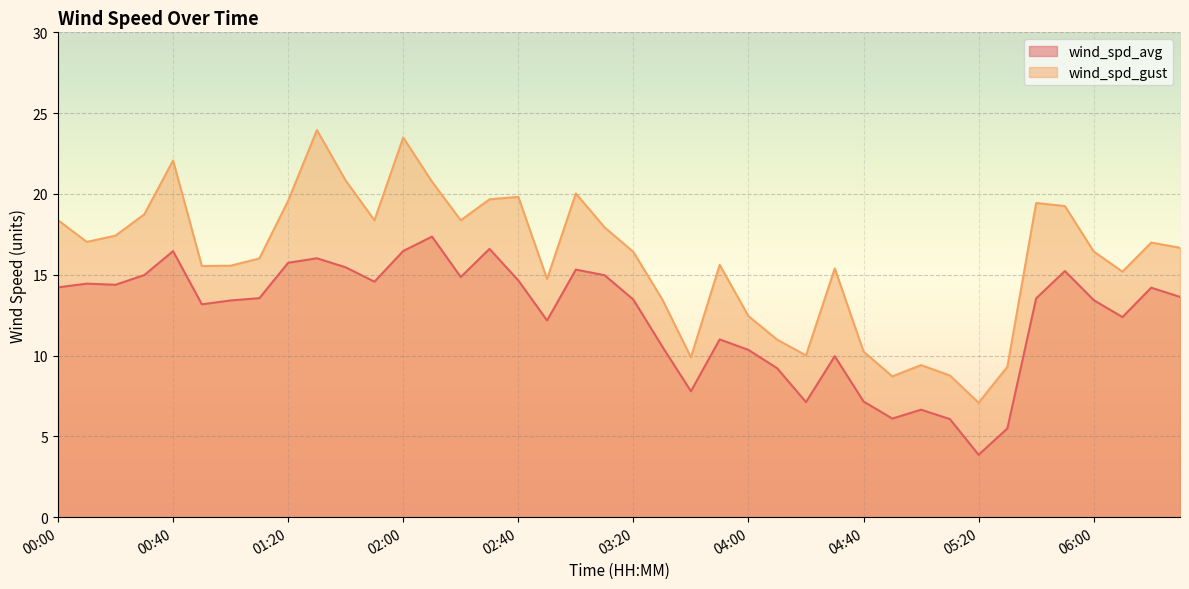

How many interior local valleys does the wind_spd_avg series have?

10